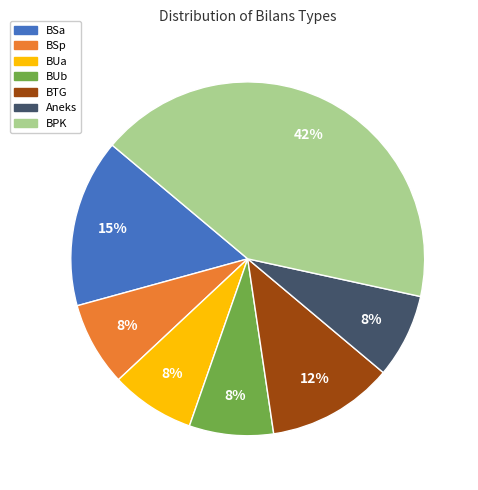

To the nearest percent, what is the average slice percentage?

14%